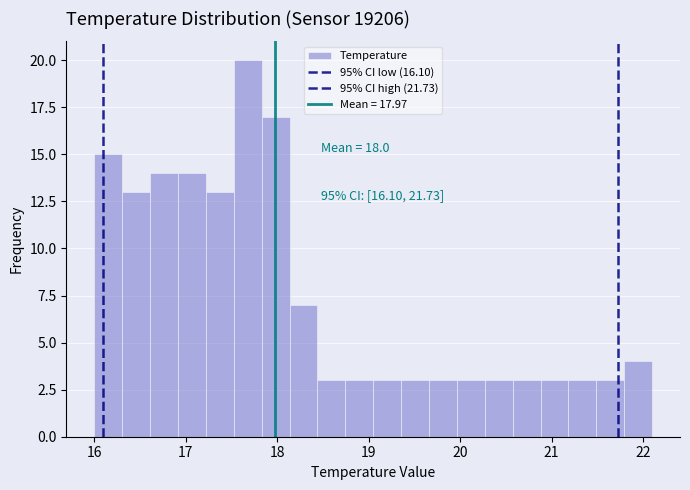

Around what value on the x-axis is the tallest bar? Give the approximate position of its centre, as read against the axis.

17.7